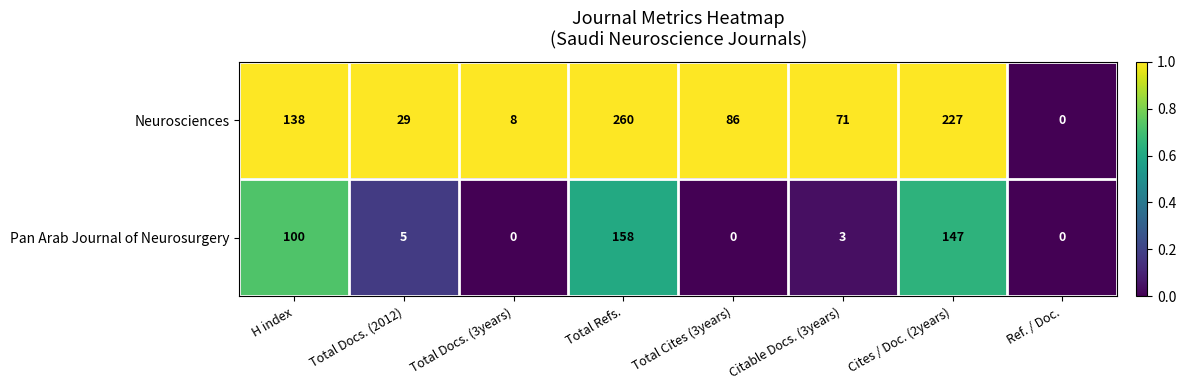

Reading right to left, what are all the values shown in this chart?

Neurosciences: Ref. / Doc.=0	Cites / Doc. (2years)=227	Citable Docs. (3years)=71	Total Cites (3years)=86	Total Refs.=260	Total Docs. (3years)=8	Total Docs. (2012)=29	H index=138
Pan Arab Journal of Neurosurgery: Ref. / Doc.=0	Cites / Doc. (2years)=147	Citable Docs. (3years)=3	Total Cites (3years)=0	Total Refs.=158	Total Docs. (3years)=0	Total Docs. (2012)=5	H index=100